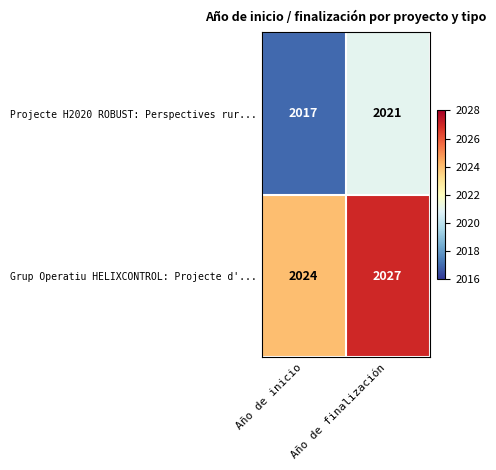

What is the difference between the Projecte H2020 ROBUST: Perspectives rur... values at Año de inicio and Año de finalización?

4